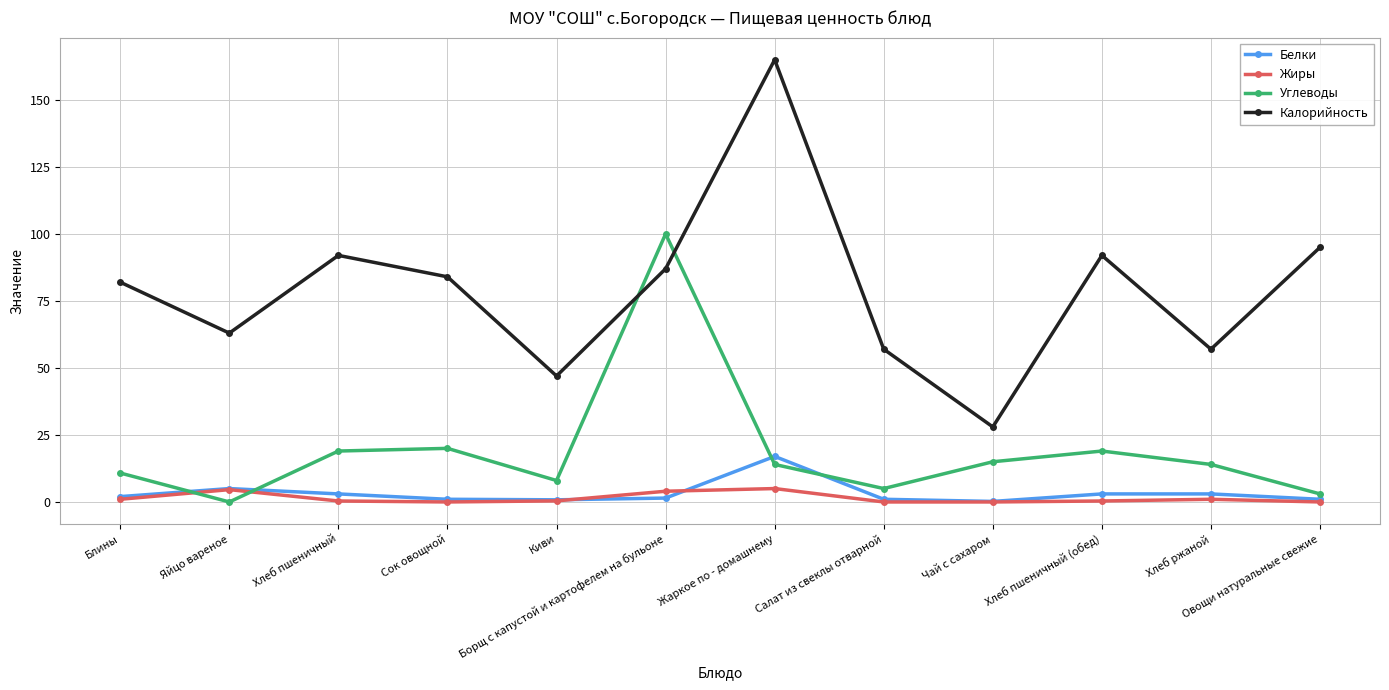

True or false: Калорийность and Белки cross at least once.

False